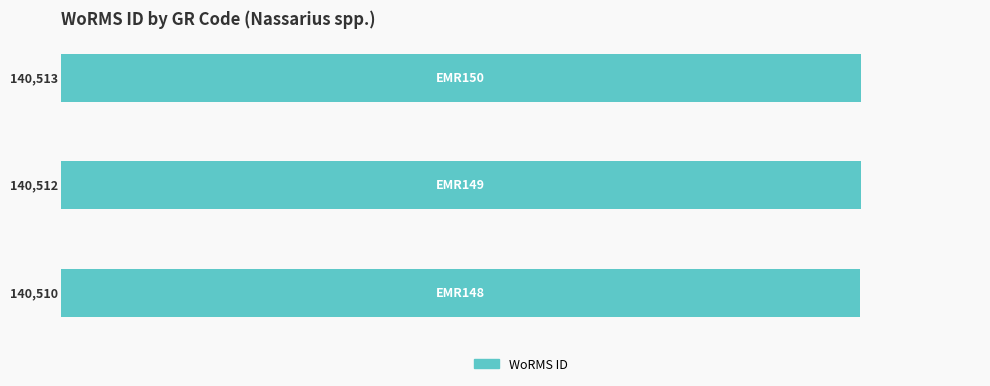

What is the minimum value shown in the chart?

140510